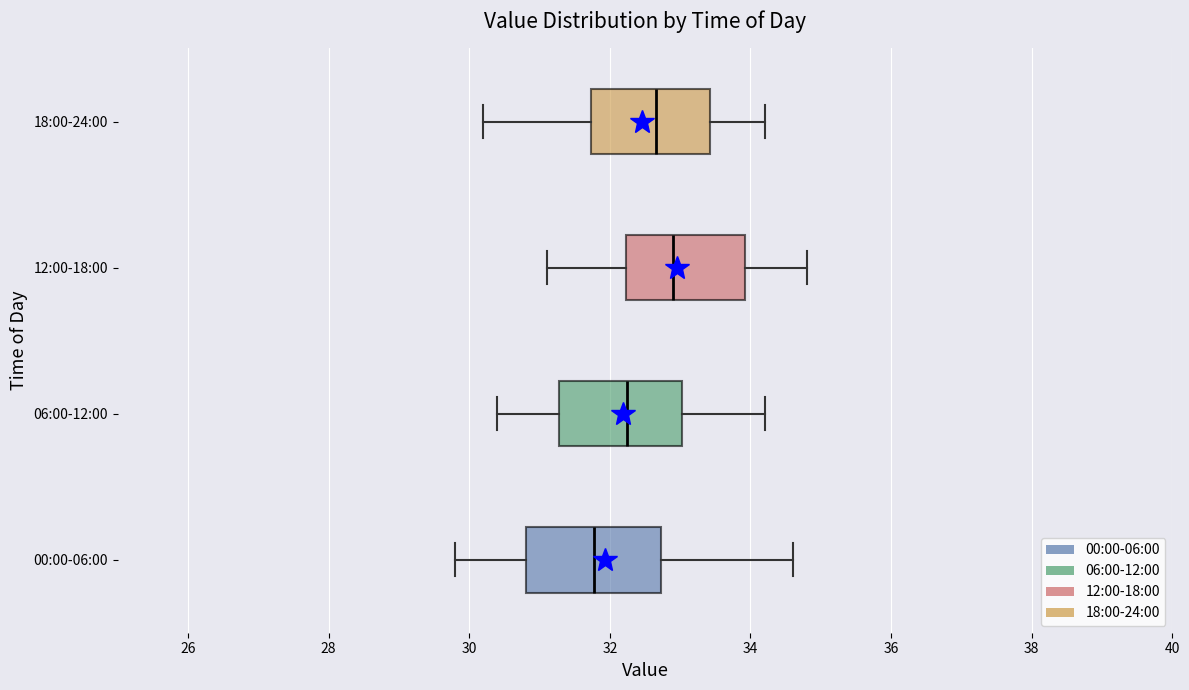

Which box has the furthest to the right median line?

12:00-18:00